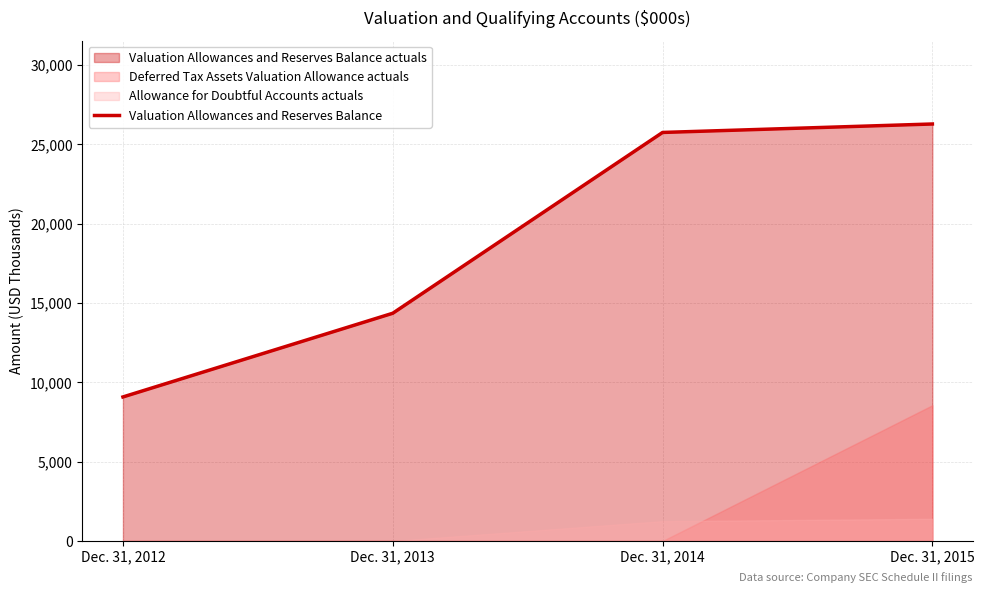

Reading left to right, what are all the values shown in this chart?

Dec. 31, 2012=9077	Dec. 31, 2013=14352	Dec. 31, 2014=25747	Dec. 31, 2015=26280